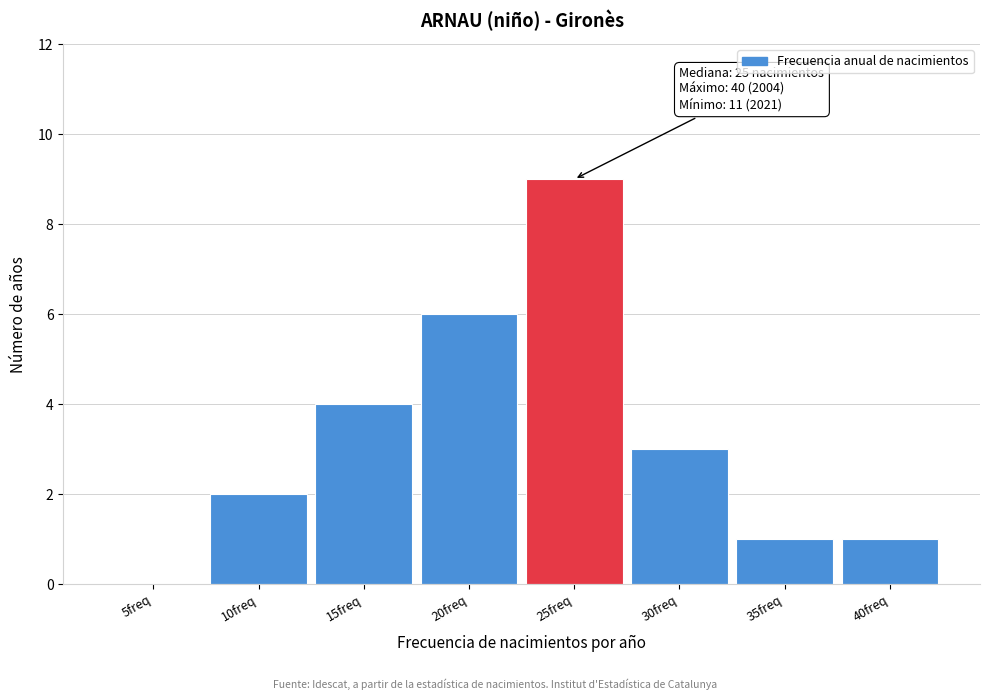

Reading left to right, extract all data points from this chart.

5freq=0	10freq=2	15freq=4	20freq=6	25freq=9	30freq=3	35freq=1	40freq=1